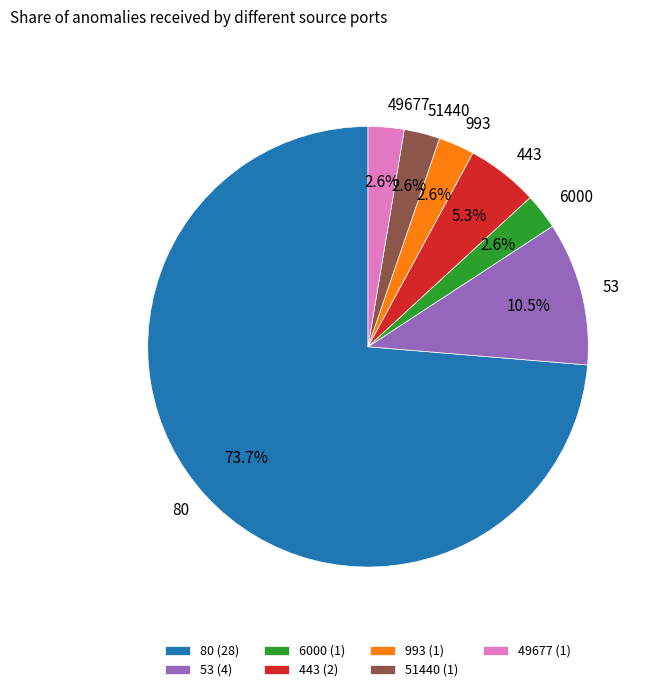

Which has a higher value, 53 or 49677?

53